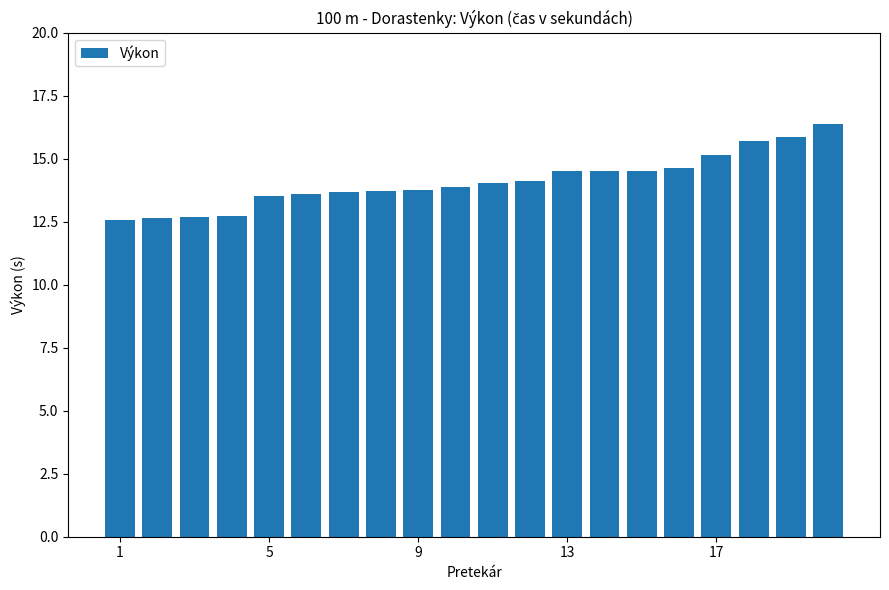

What is the difference between the maximum and minimum values?

3.8